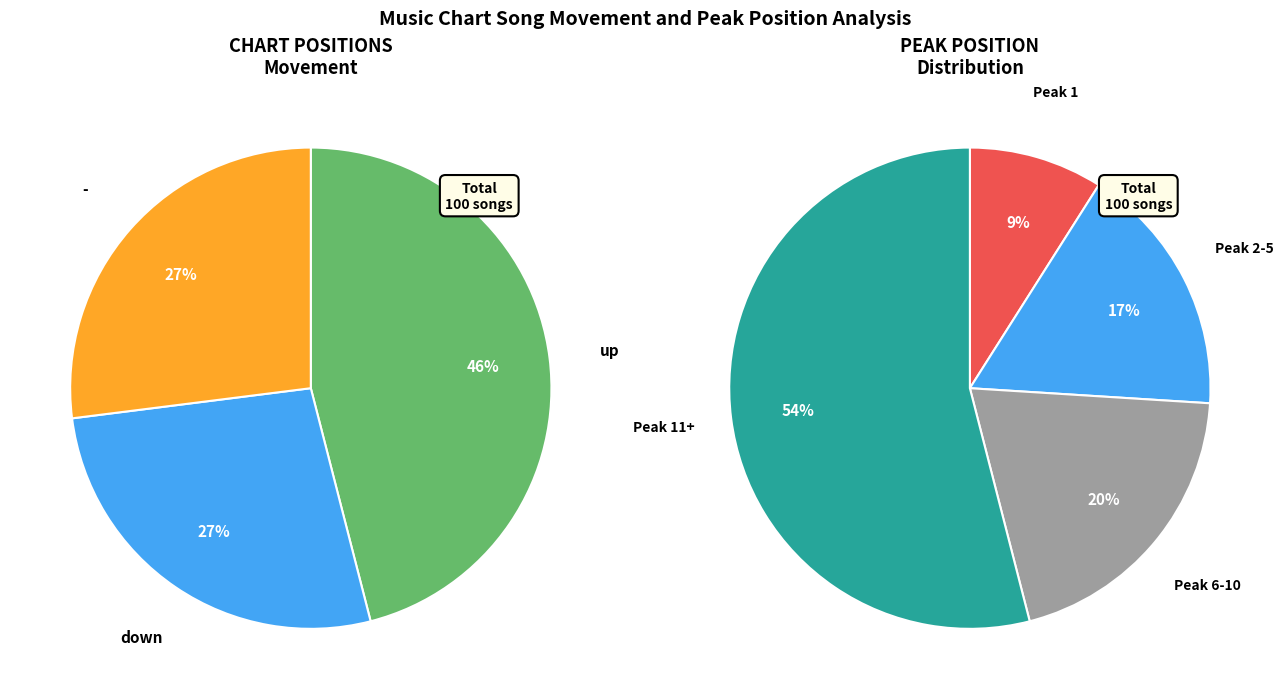

Rank the categories by value from highest to lowest.

up, down, -